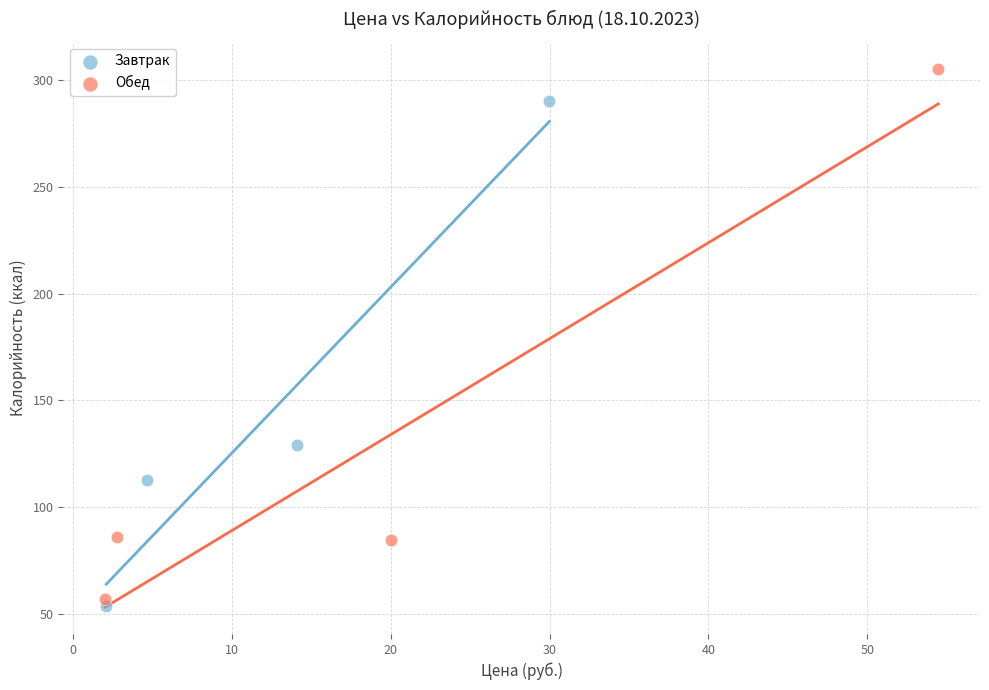

Which series reaches the maximum Y coordinate?

Обед